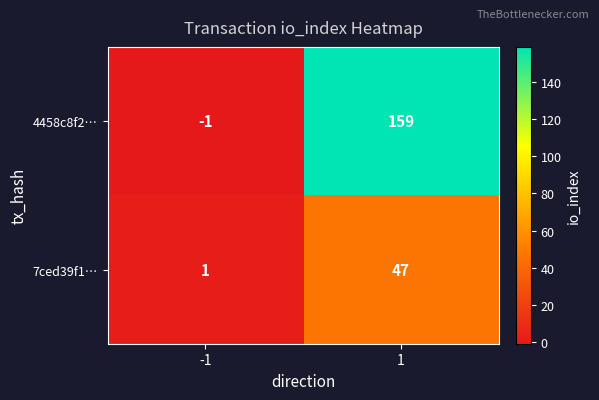

Which series has the largest range (max minus min)?

4458c8f2…